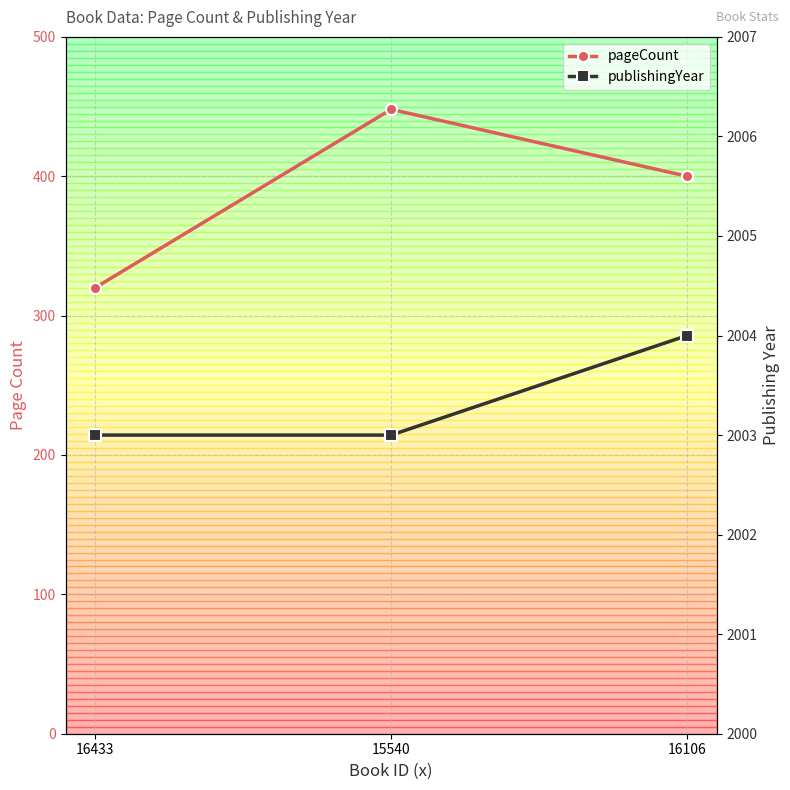

What is the smallest value displayed?

320